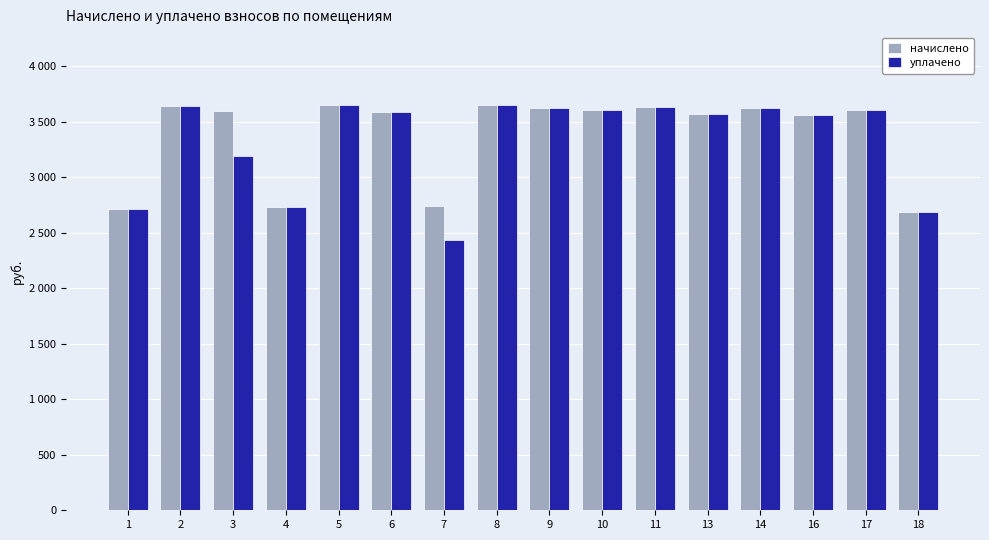

What are all the series names shown in the legend?

начислено, уплачено